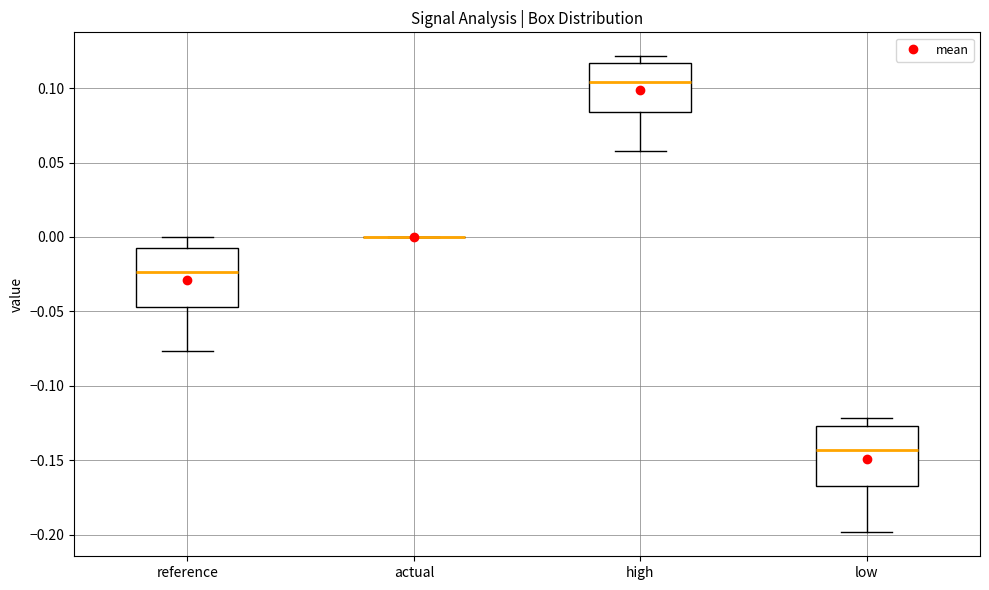

Reading left to right, transcribe this box plot: for each box, give where its median line is, the range the box spans, and where its two whiskers end, as read against the y-axis. The values are not printed on the chart, so give them approximately, as read against the axis.

reference: median -0.025, box -0.045 to -0.005, whiskers -0.075 to 0.000
actual: box collapsed to a line at 0.000, whiskers 0.000 to 0.000
high: median 0.105, box 0.085 to 0.115, whiskers 0.055 to 0.120
low: median -0.145, box -0.165 to -0.125, whiskers -0.200 to -0.120